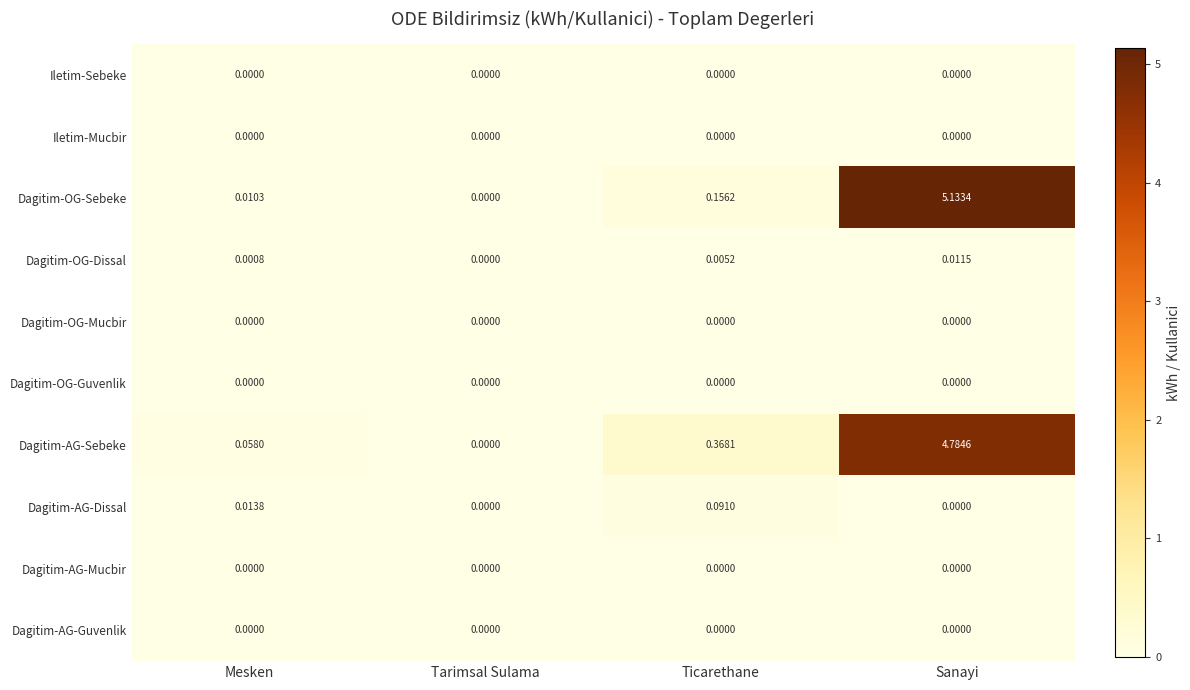

Between Mesken and Sanayi, which series saw the biggest shift?

Dagitim-OG-Sebeke